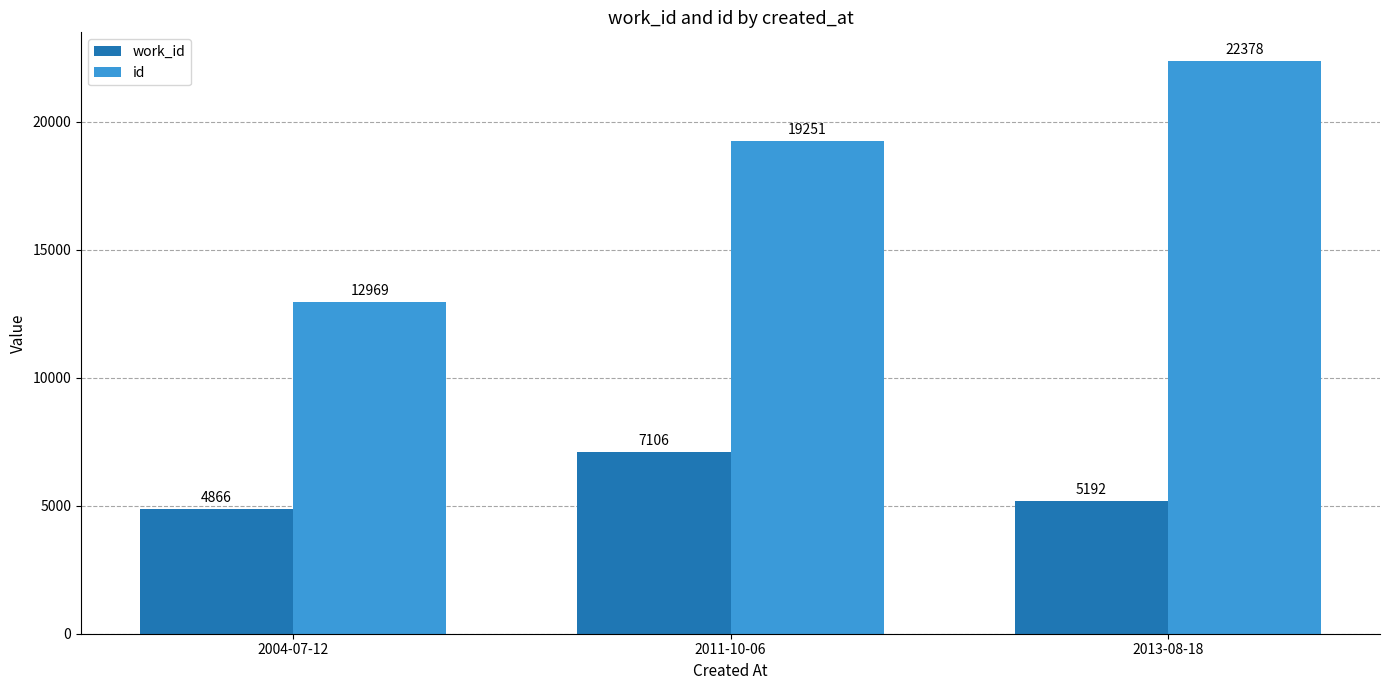

What are all the series names shown in the legend?

work_id, id